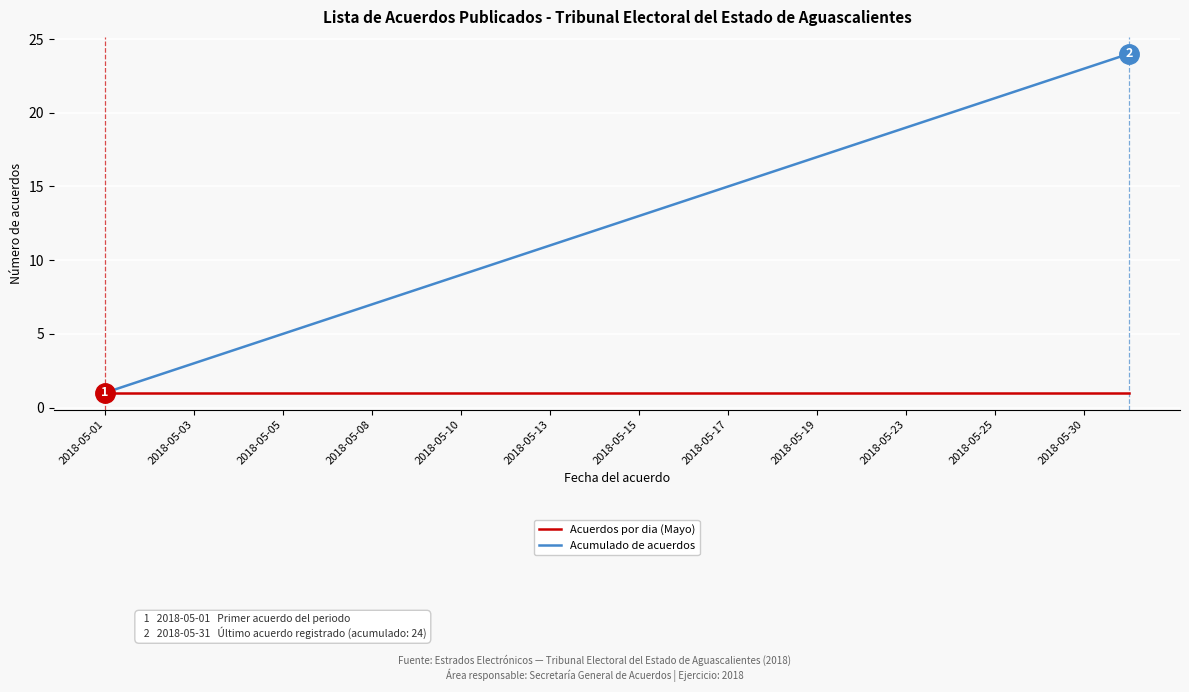

List the series in order of their peak value, highest first.

Acumulado de acuerdos, Acuerdos por dia (Mayo)